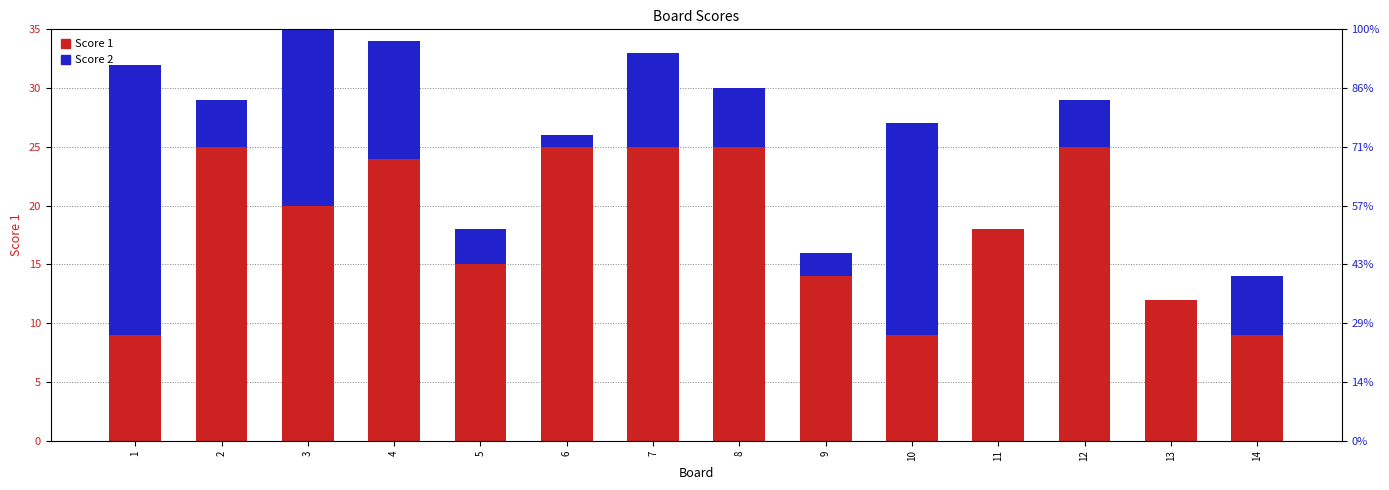

Count the number of data series in this chart.

2